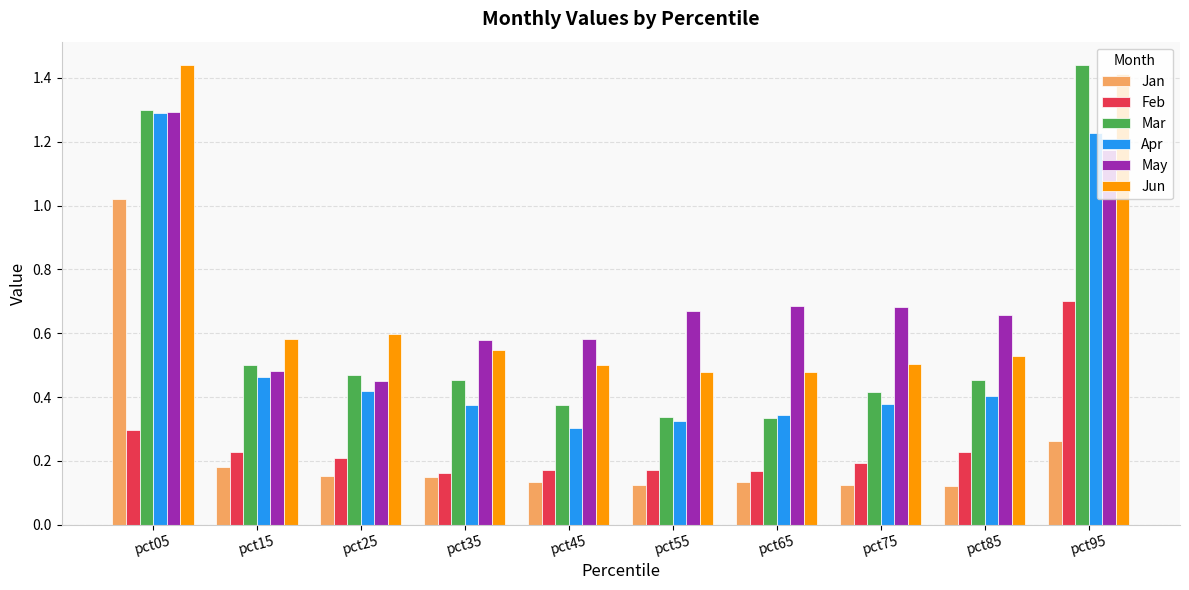

True or false: Jun has a value of 1.4 at pct95.

True